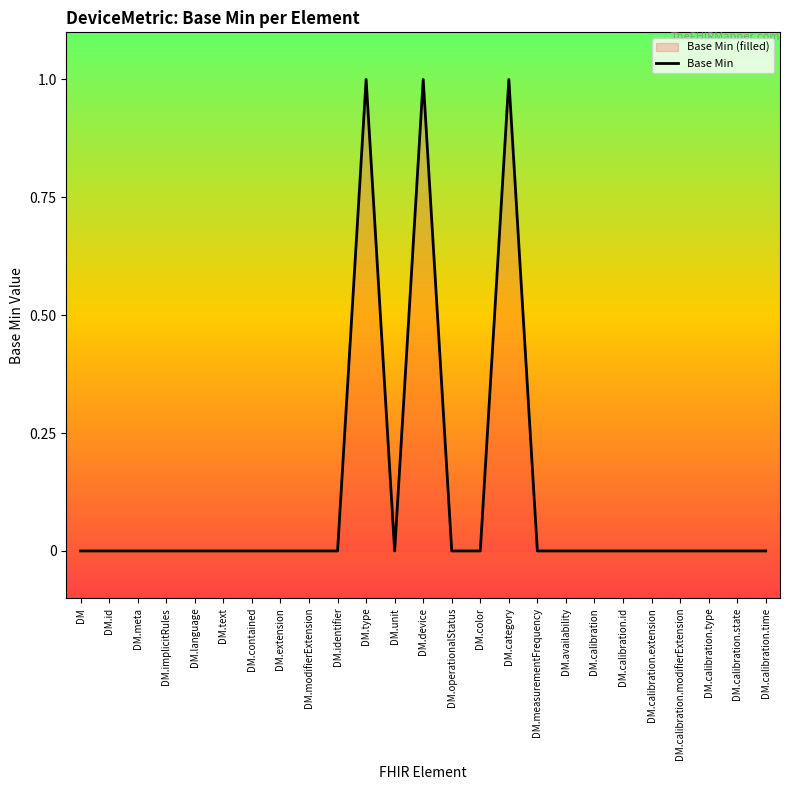

Which category has the lowest value across all series?

DM